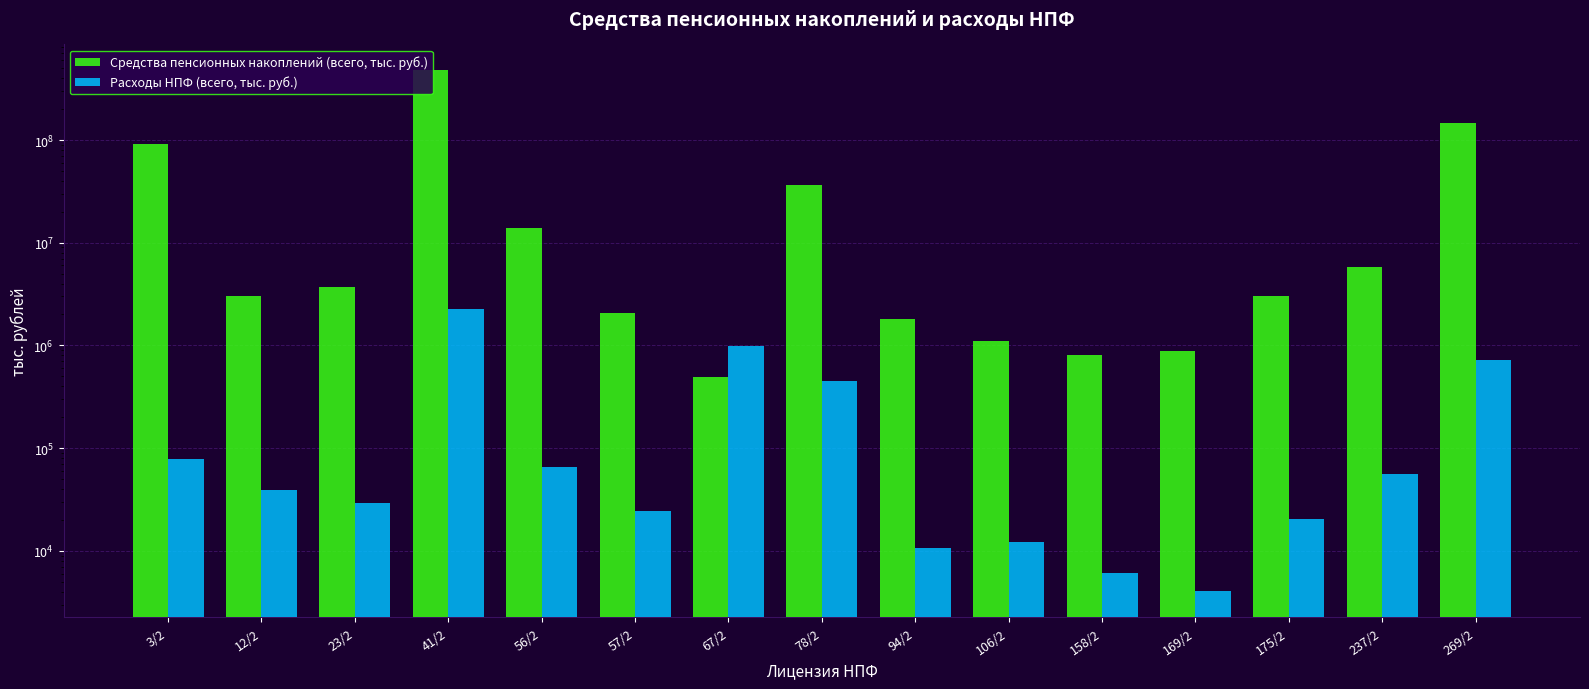

Which series has the largest range (max minus min)?

Средства пенсионных накоплений (всего, тыс. руб.)